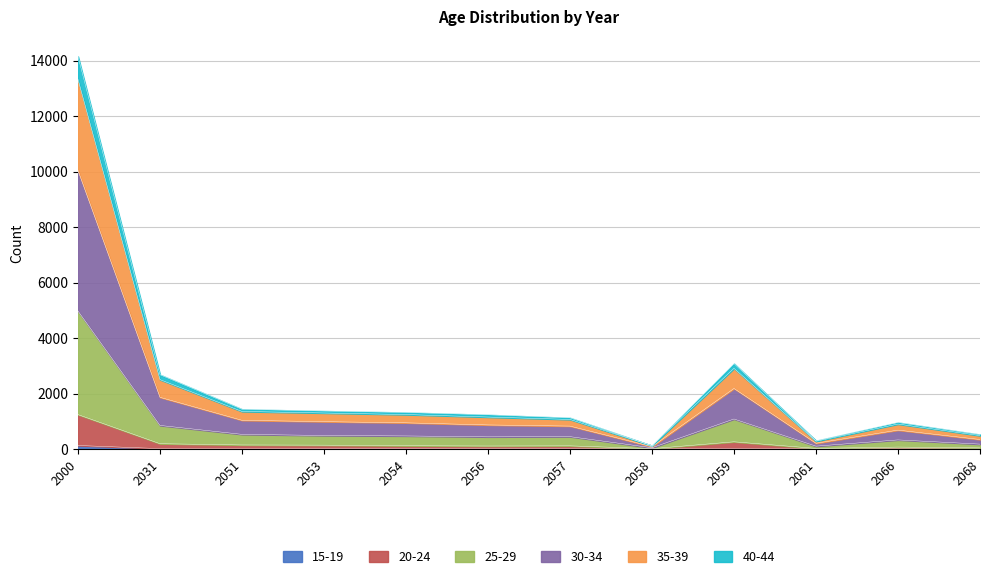

At which category is the sum across all series the highest?

2000